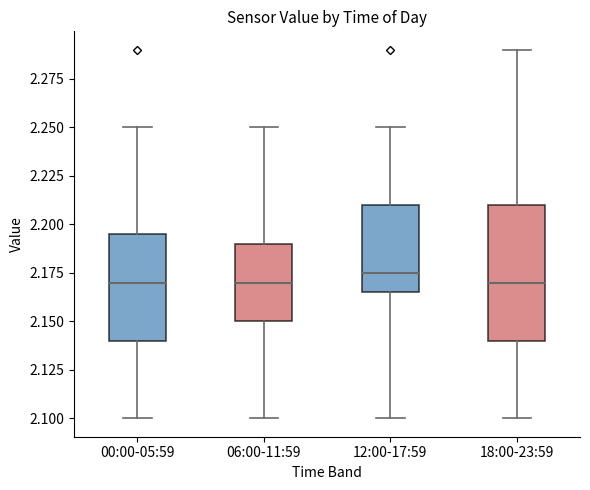

Where does the median line of the box for 06:00-11:59 sit on the y-axis? The values are not printed on the chart, so give them approximately, as read against the axis.

2.170